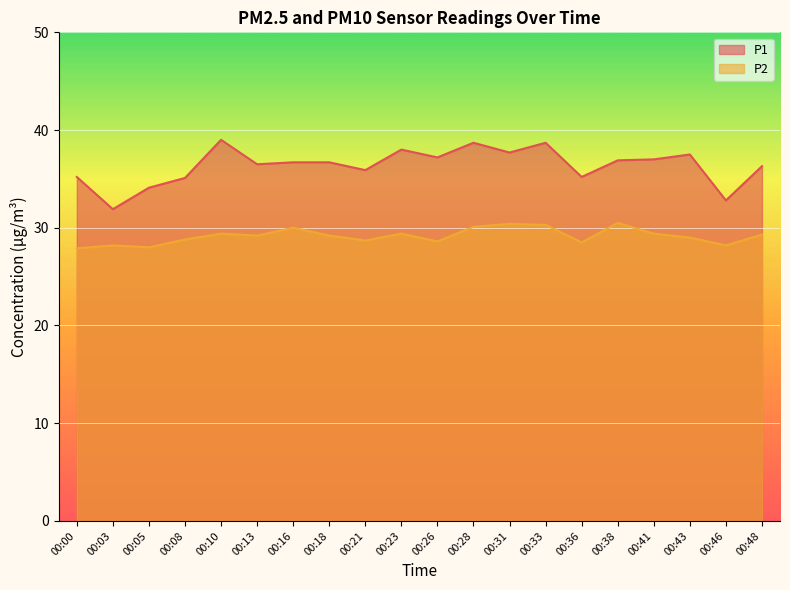

What is the value of the P1 point at the 19th from the left?

32.8